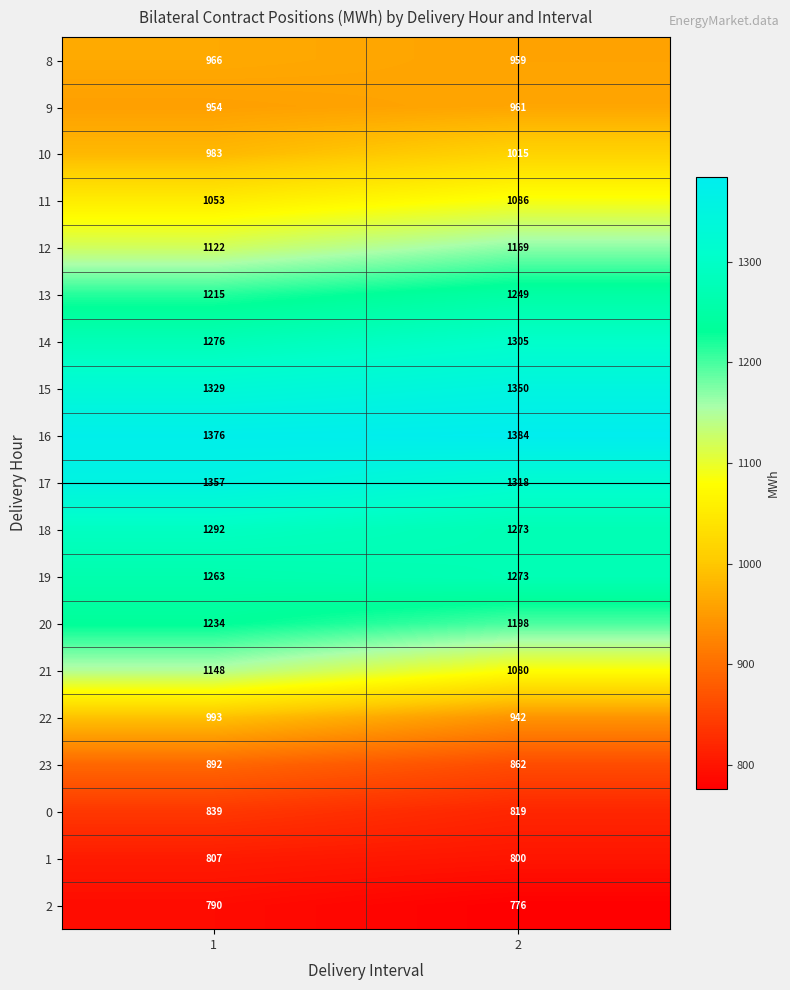

Read the 15 value at 1, to the nearest 5.

1330